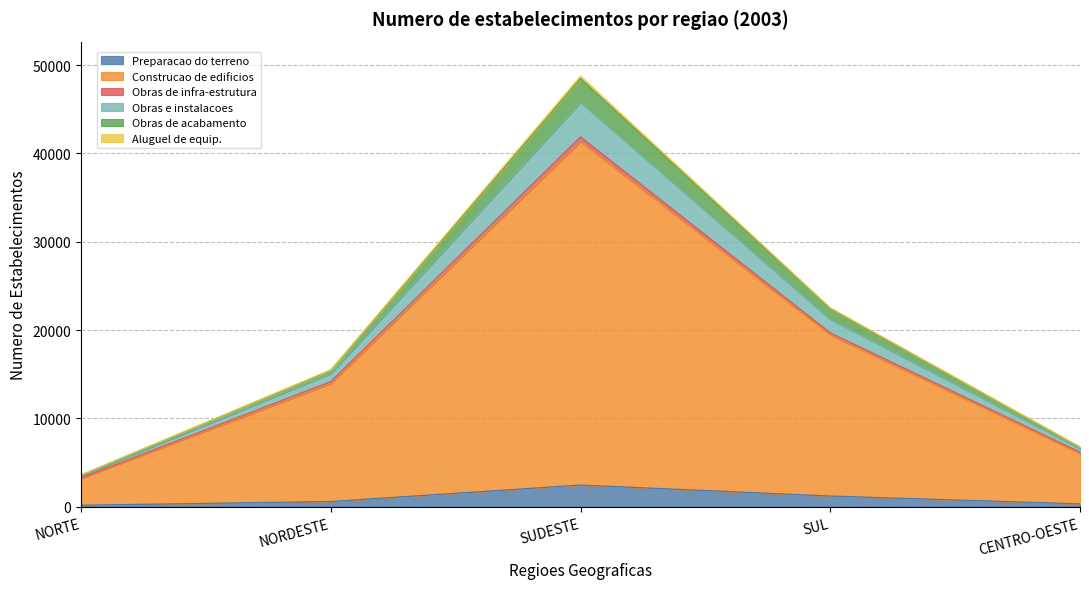

At which category is the sum across all series the highest?

SUDESTE